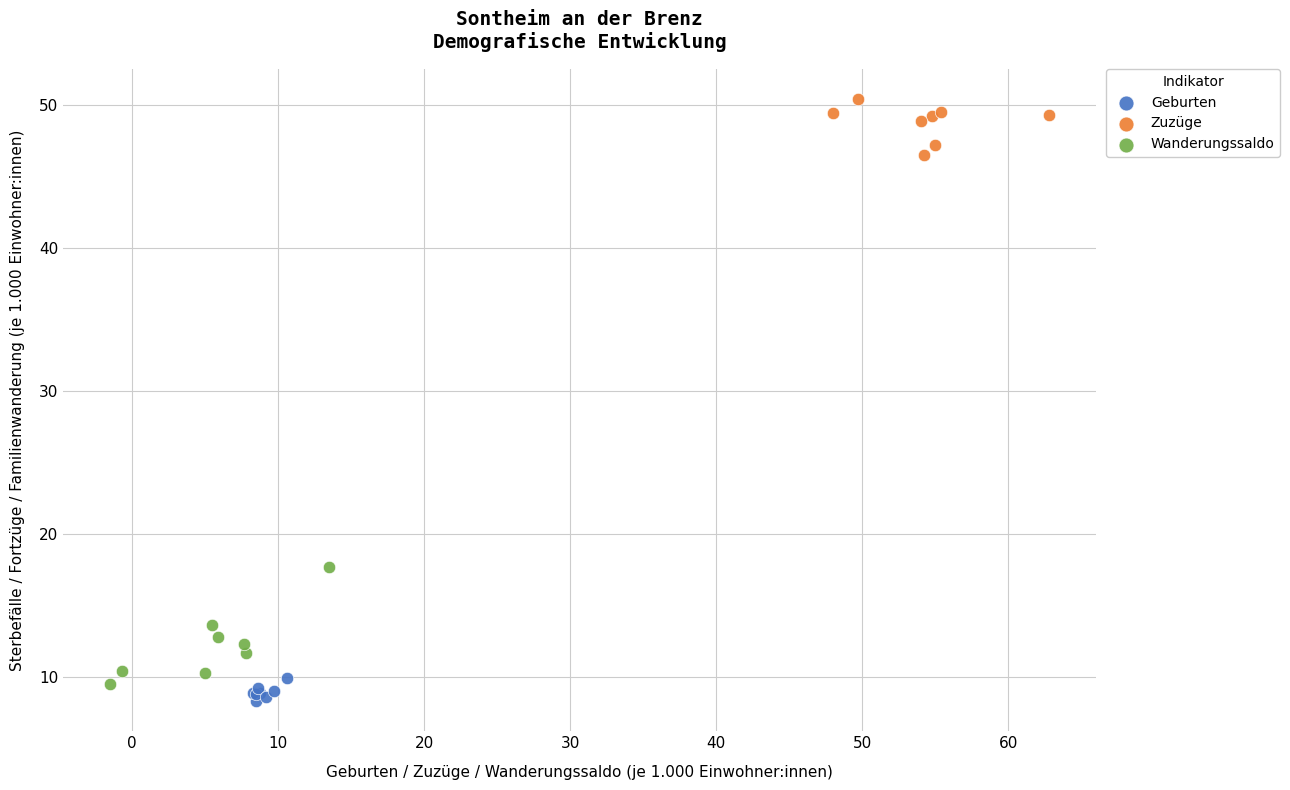

Which series reaches the maximum Y coordinate?

Zuzüge